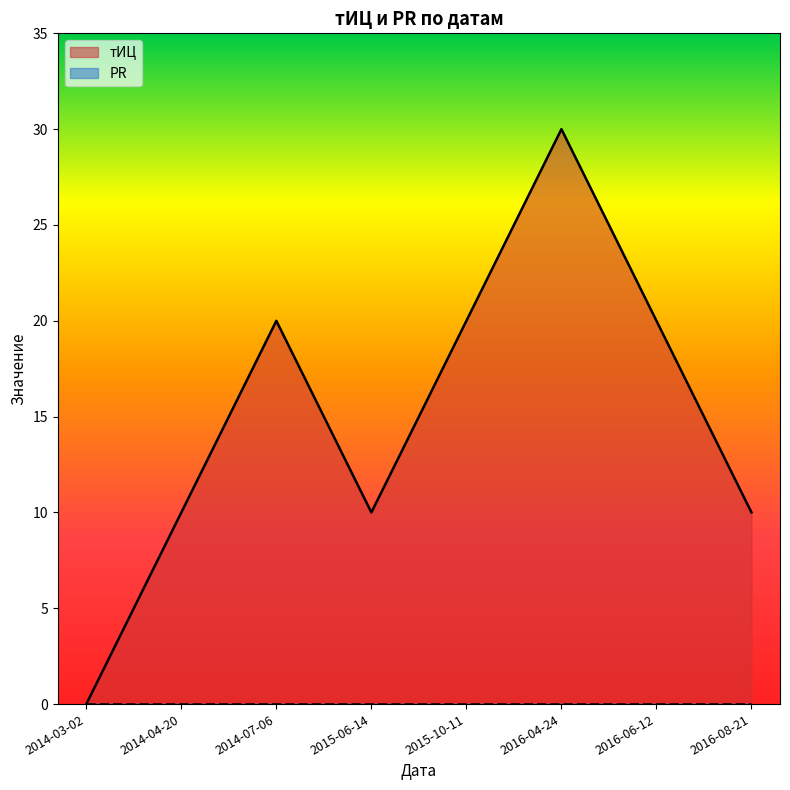

Which label corresponds to the smallest value in the chart?

2014-03-02